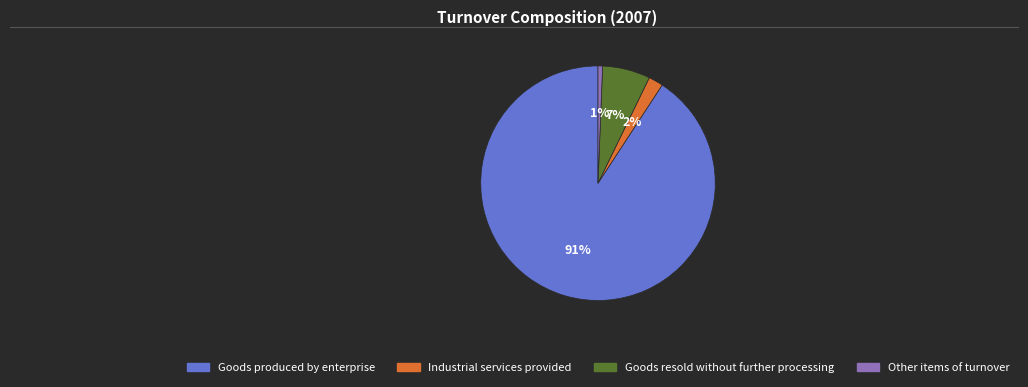

To the nearest percent, what is the average slice percentage?

25%